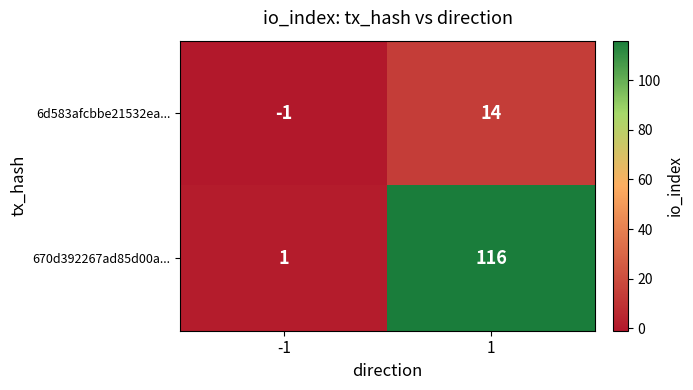

List the series in order of their overall mean, highest first.

670d392267ad85d00a..., 6d583afcbbe21532ea...